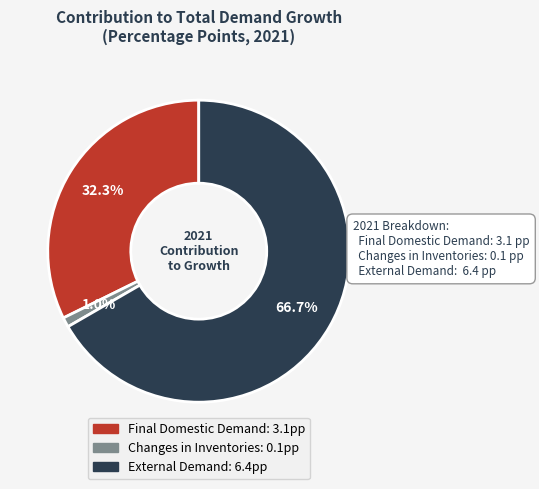

How many segments does this pie chart have?

3